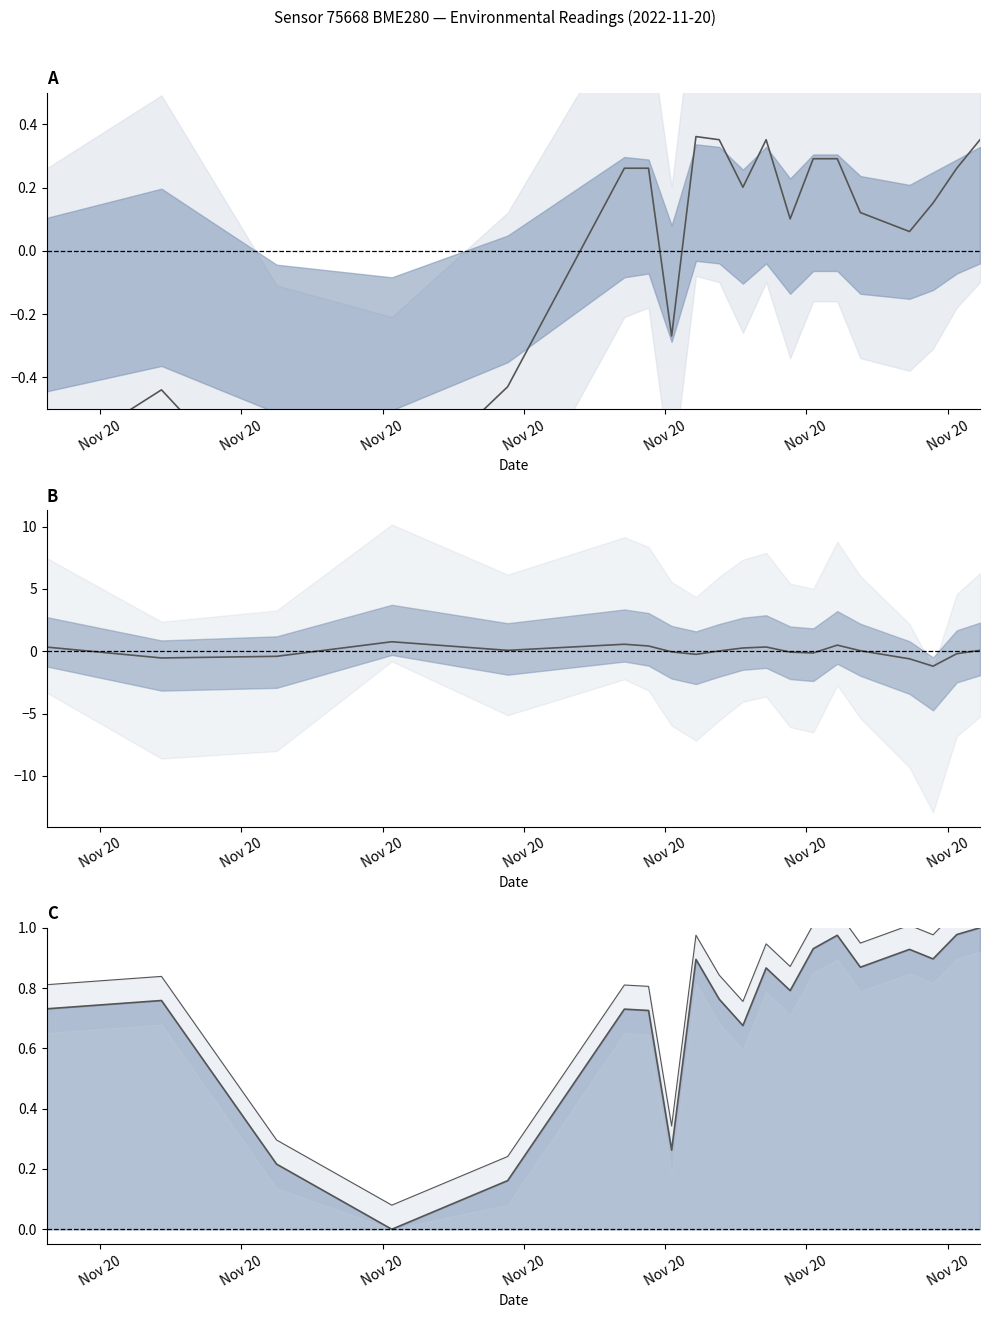

What is the average value of the pressure upper series?

0.8